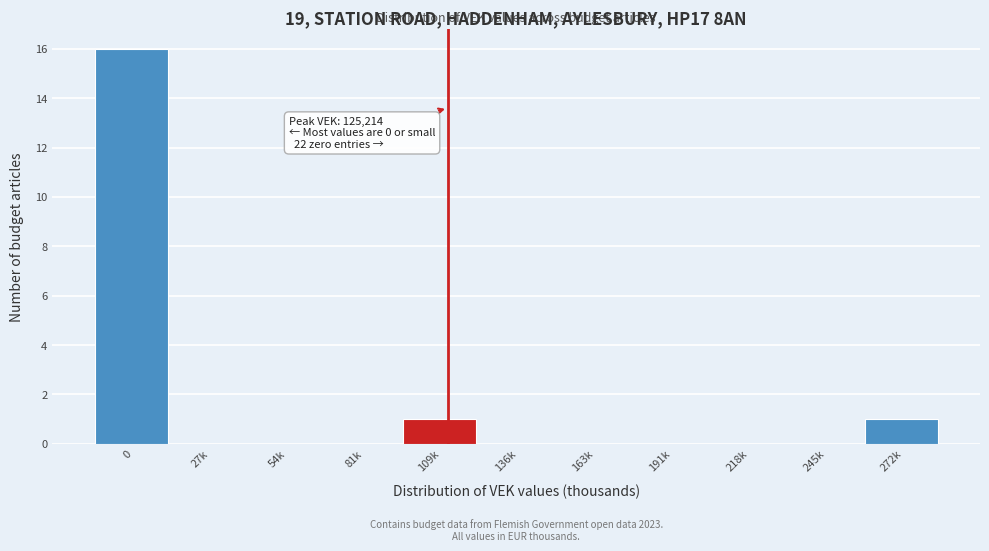

Reading left to right, list all the values displayed in this chart.

0=16	27k=0	54k=0	81k=0	109k=1	136k=0	163k=0	191k=0	218k=0	245k=0	272k=1